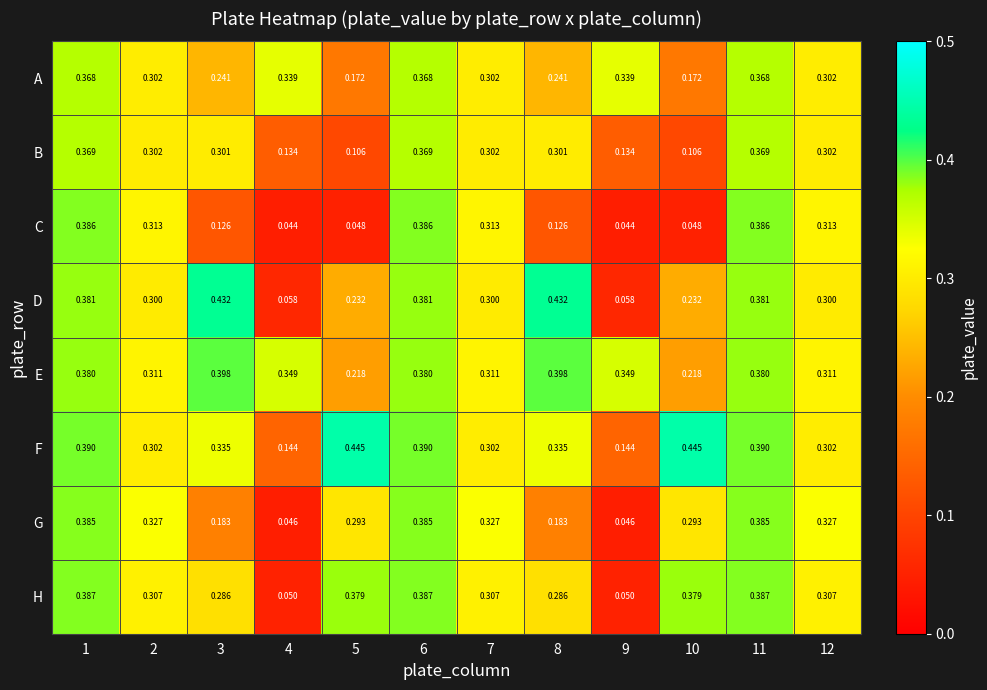

At 1, list the series in order from largest to smallest.

F, H, C, G, D, E, B, A